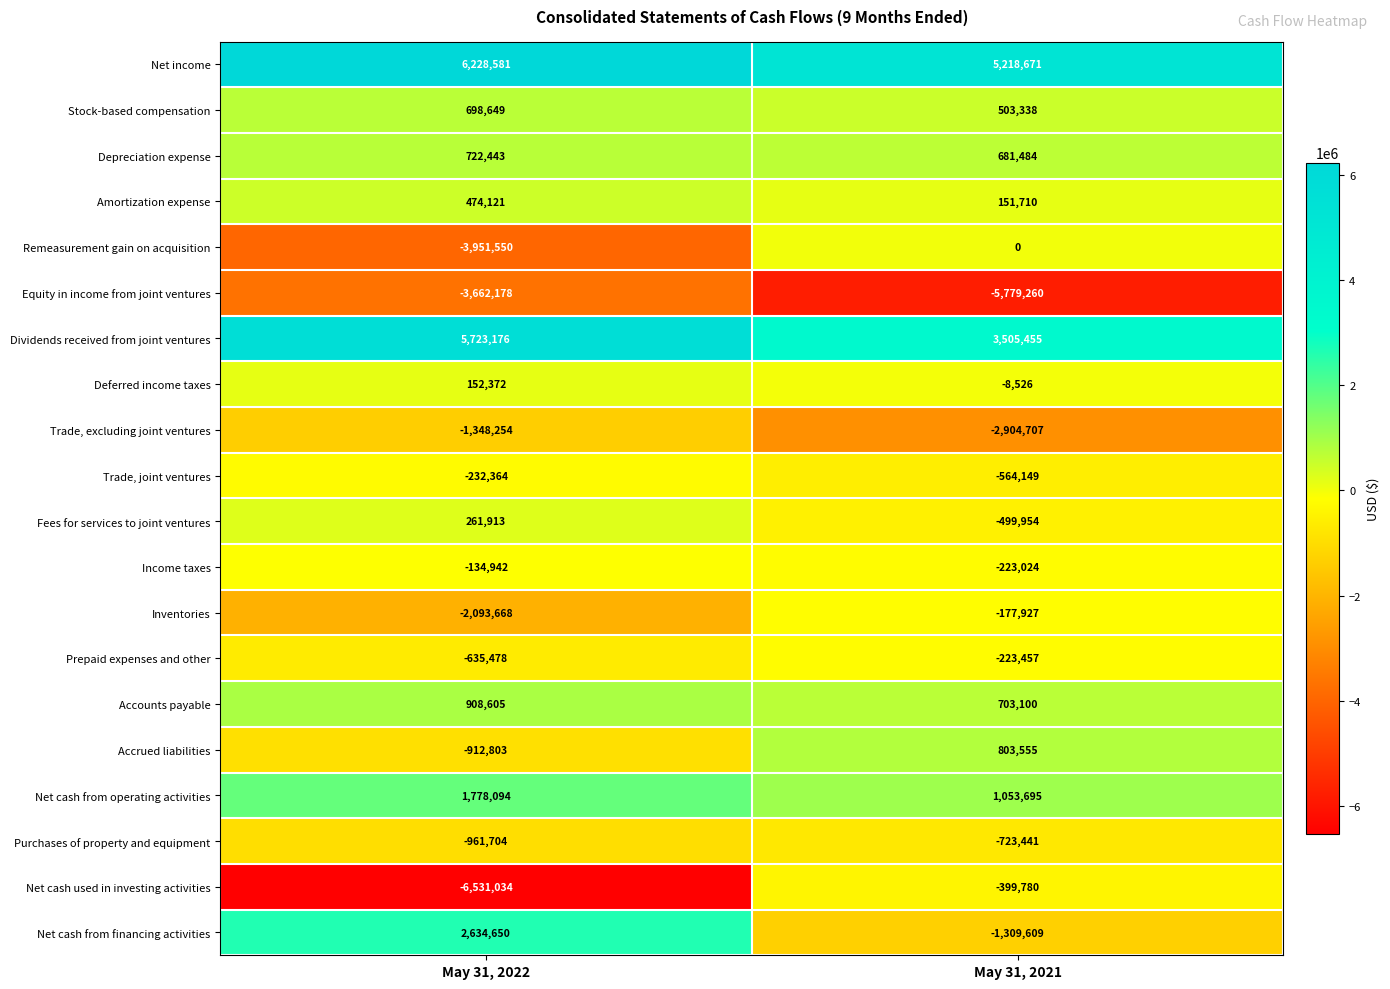

At which label is Inventories closest to -1135797?

May 31, 2021